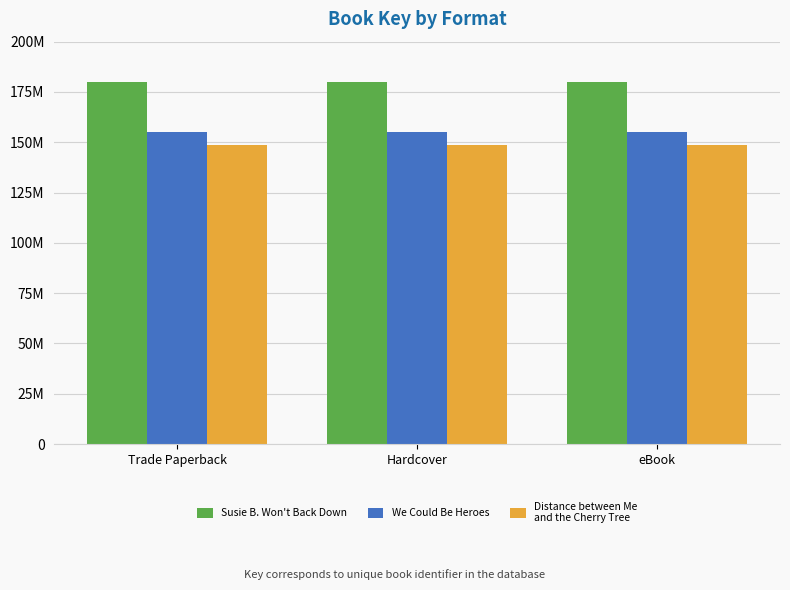

Reading left to right, what are all the values shown in this chart?

Susie B. Won't Back Down: Trade Paperback=179716820	Hardcover=179716820	eBook=179716820
We Could Be Heroes: Trade Paperback=154885675	Hardcover=154885675	eBook=154885675
Distance between Me and the Cherry Tree: Trade Paperback=148571797	Hardcover=148571797	eBook=148571797